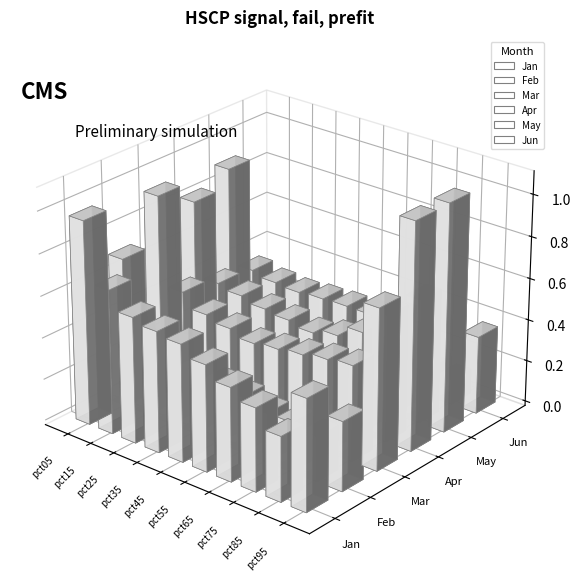

What is the minimum value shown in the chart?

0.1